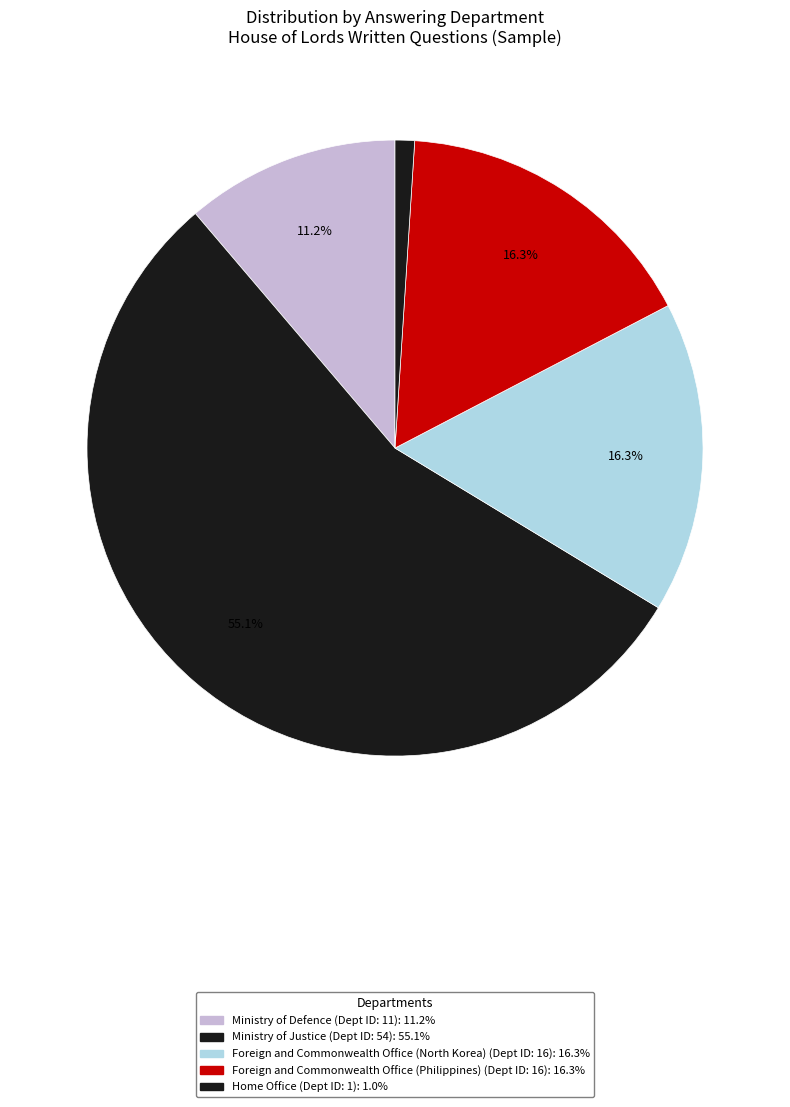

To the nearest percent, what is the average slice percentage?

20%